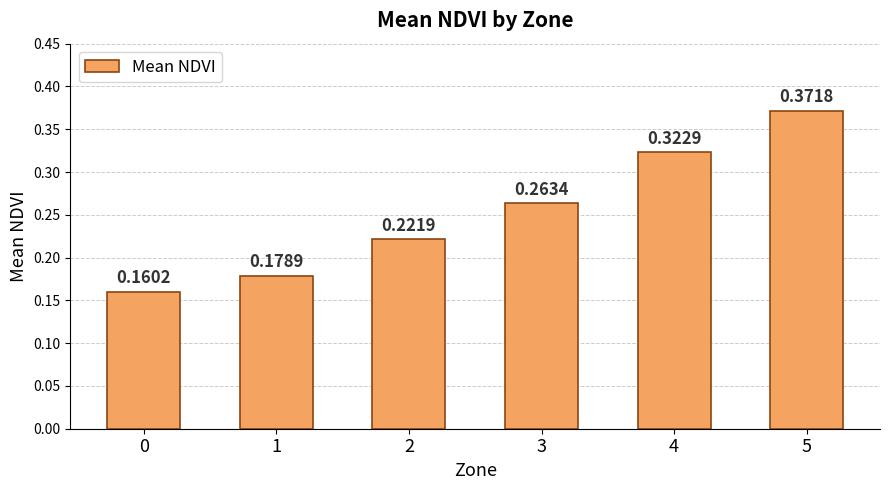

What is the sum of all values?

1.5